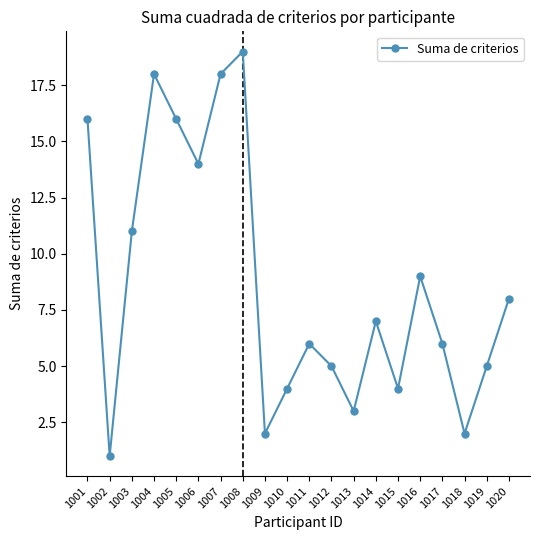

How many categories are shown in the chart?

20